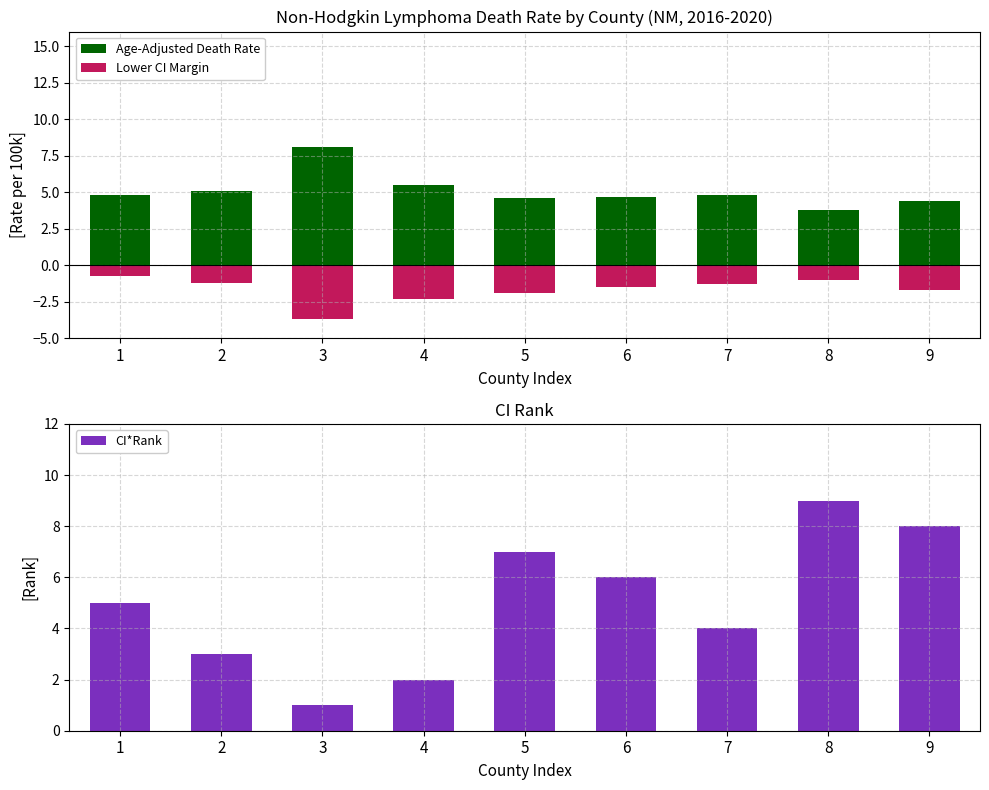

How many values in the Age-Adjusted Death Rate series are below 4?

1